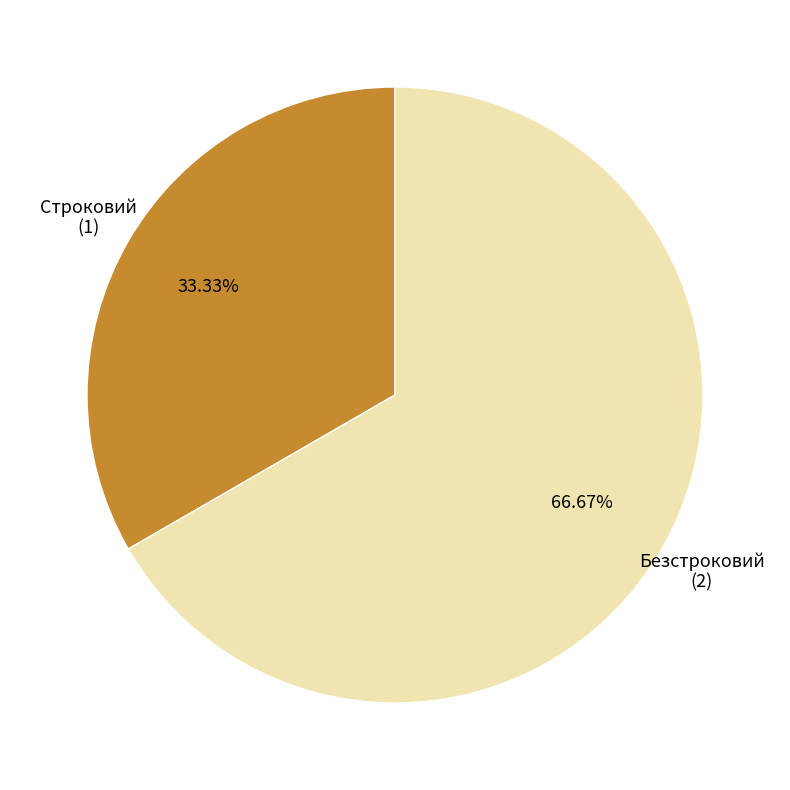

To the nearest percent, what percentage of the pie is Строковий?

33%